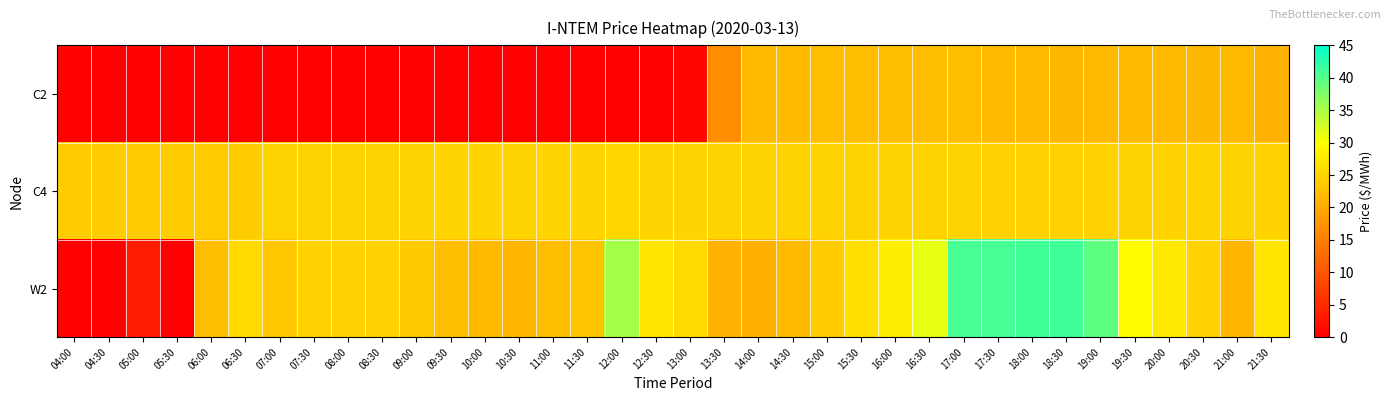

Rank the series by their maximum value, from lowest to highest.

C2, C4, W2